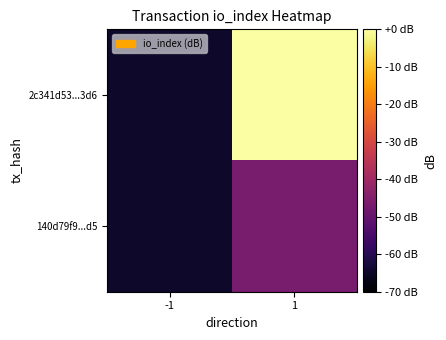

Rank the series by their average value, from highest to lowest.

2c341d53...3d6, 140d79f9...d5